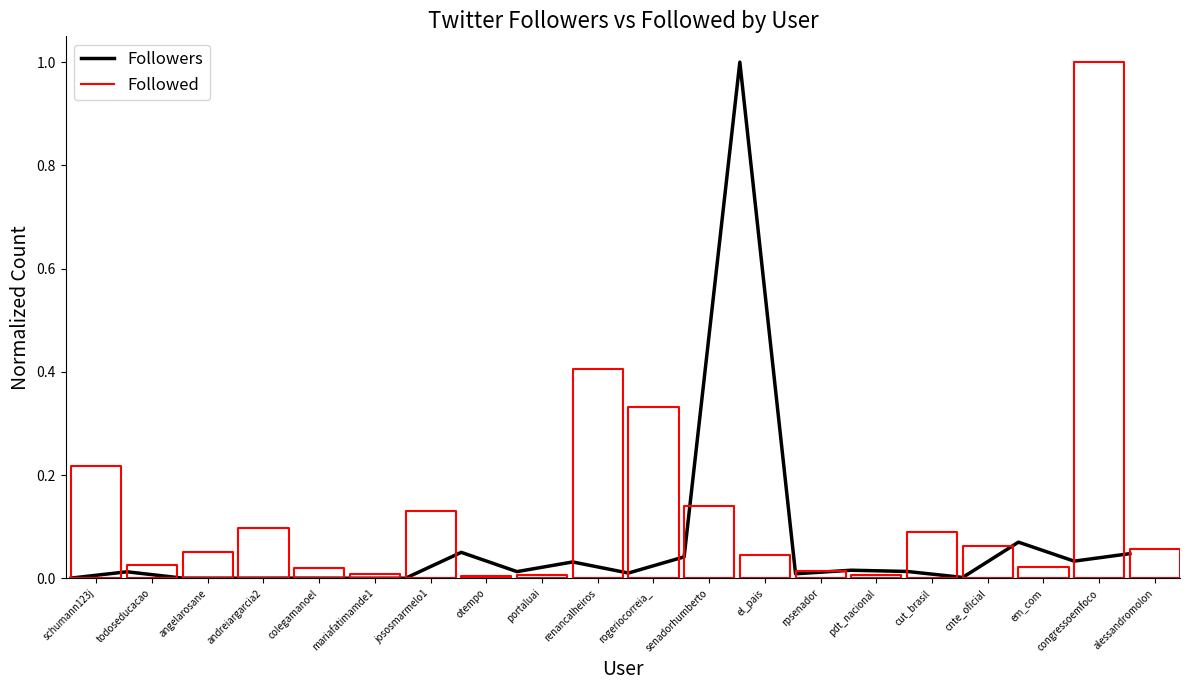

What is the difference between the values at el_pais and schumann123j?

1.0